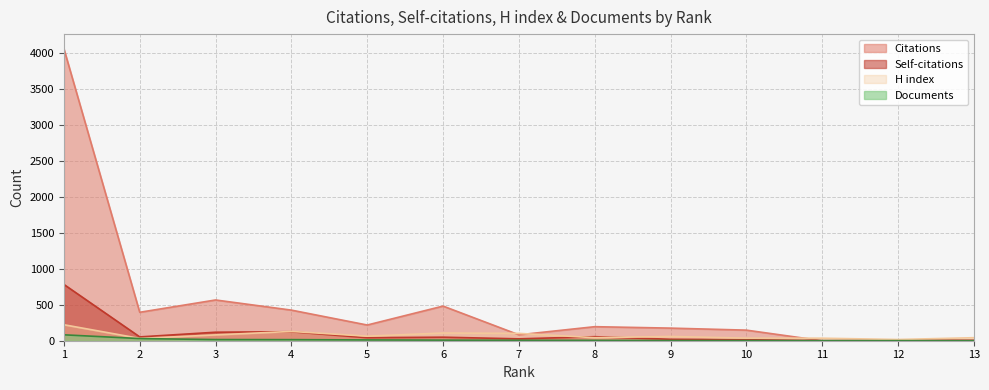

What is the difference between the Self-citations values at 4 and 12?

124